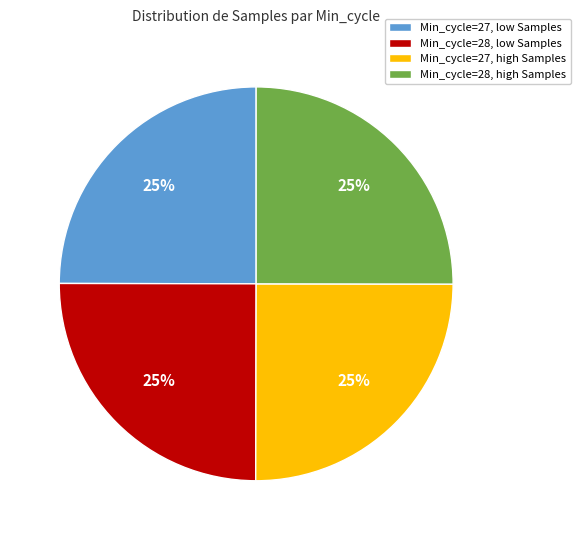

True or false: Min_cycle=27, high Samples accounts for 25% of the total.

True